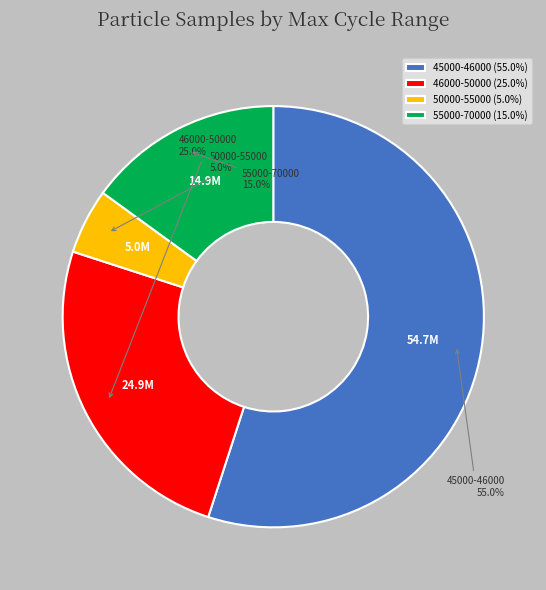

Between 46000-50000 and 45000-46000, which is larger?

45000-46000